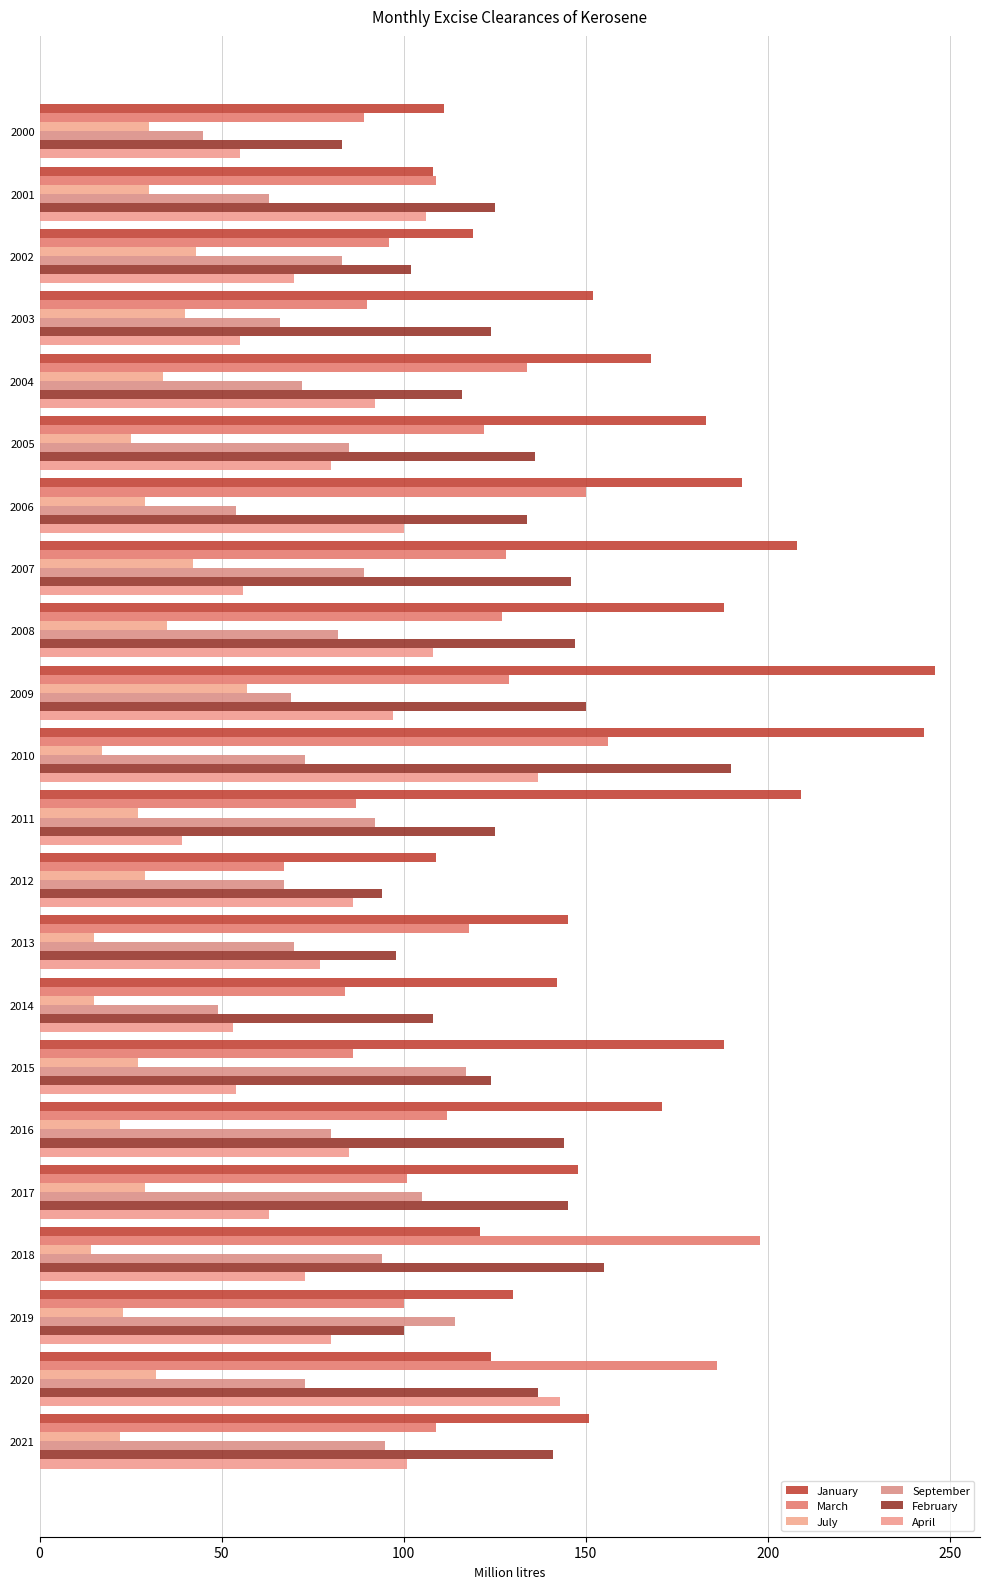

What is the difference between the second highest and second lowest values in the April series?

84